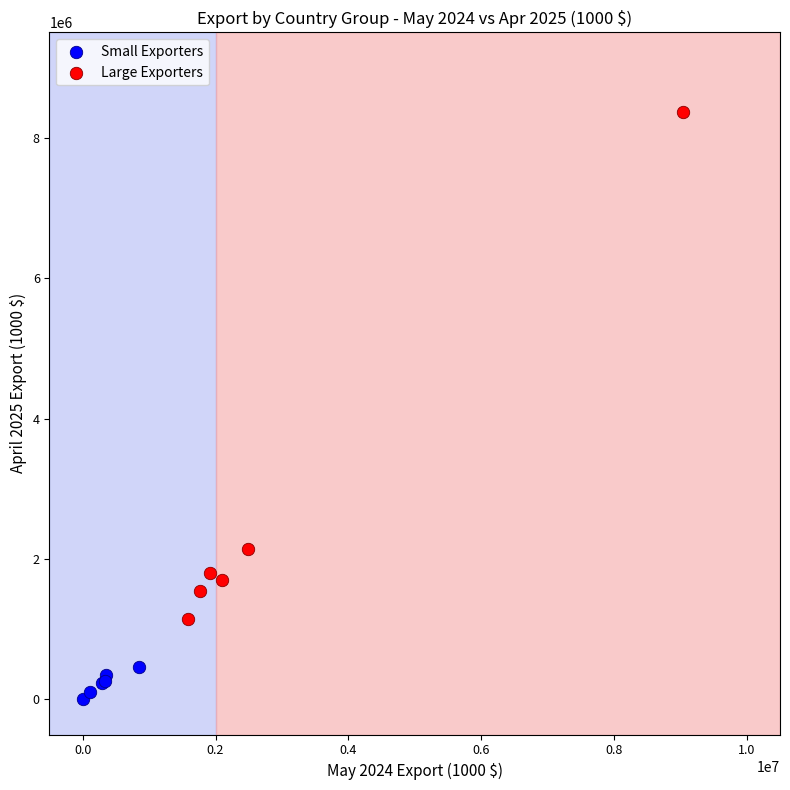

Which series reaches the minimum Y coordinate?

Small Exporters